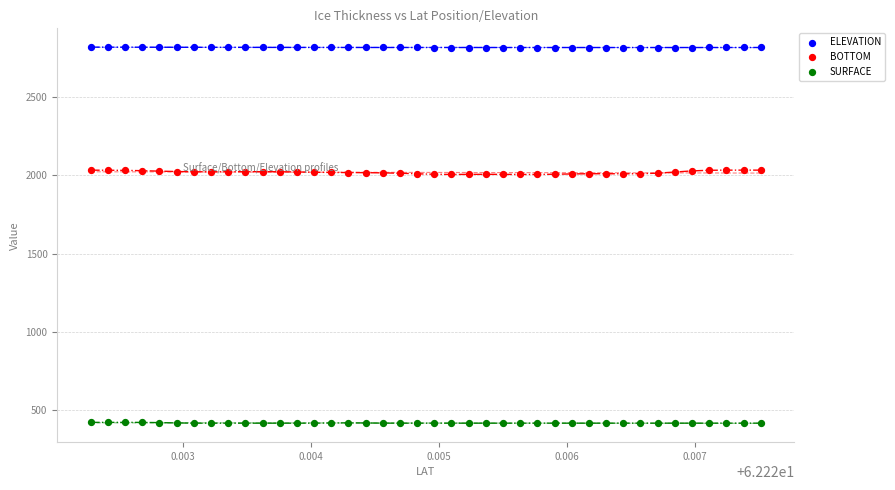

What are all the series names shown in the legend?

ELEVATION, BOTTOM, SURFACE